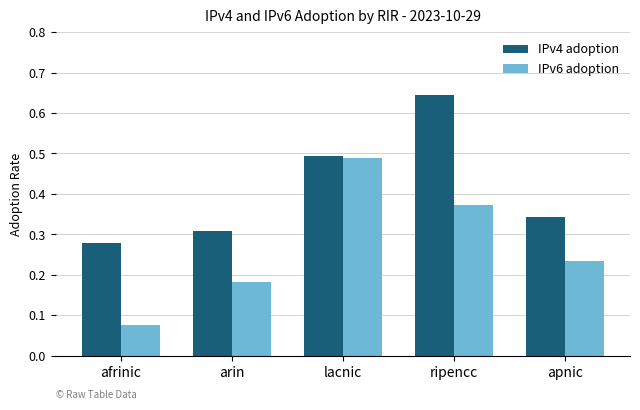

Which category has the highest value in the IPv4 adoption series?

ripencc